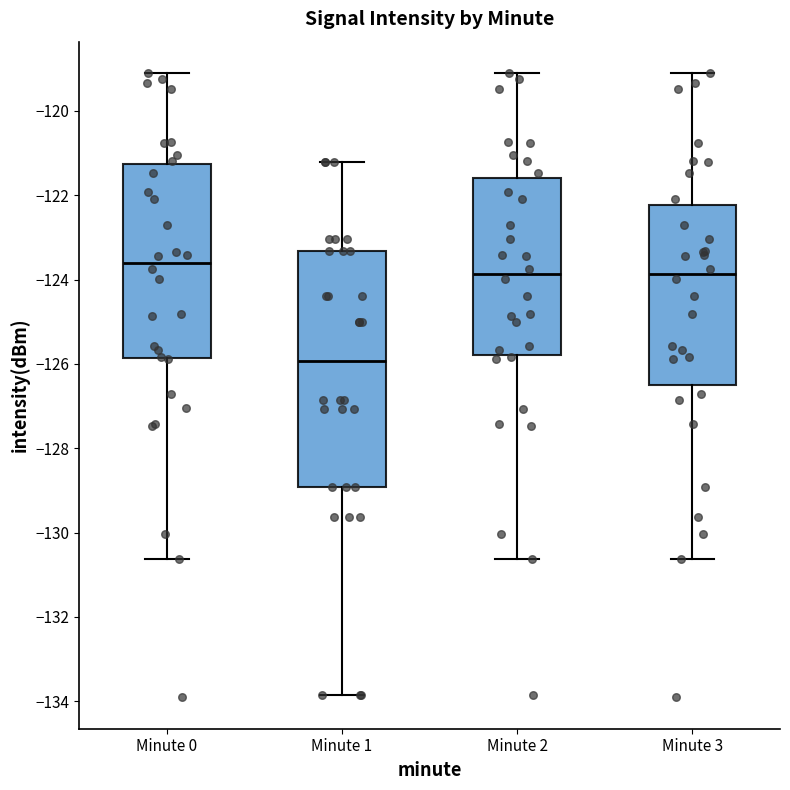

Which box is the tallest, from its lower edge to its upper edge?

Minute 1